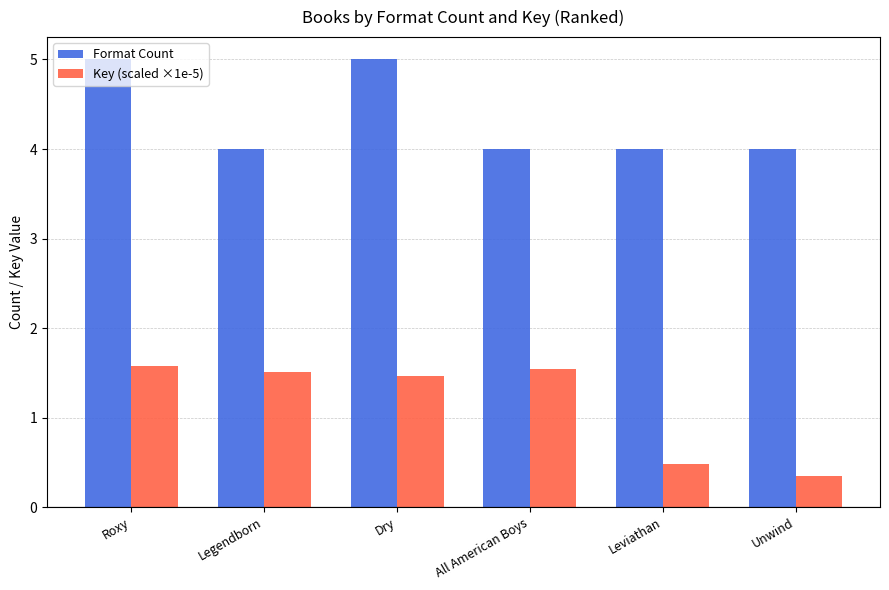

What is the difference between the maximum and minimum values in the Format Count series?

1.0